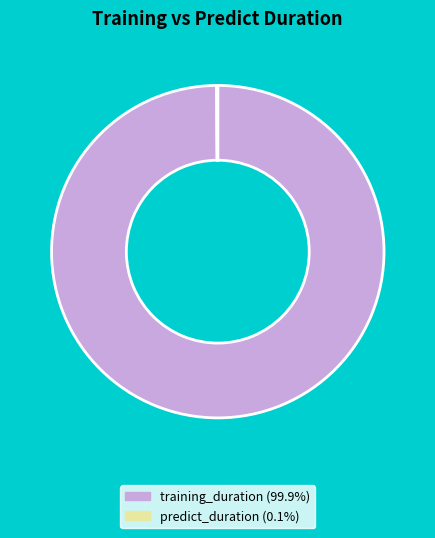

Is there any slice that represents more than half of the pie?

Yes